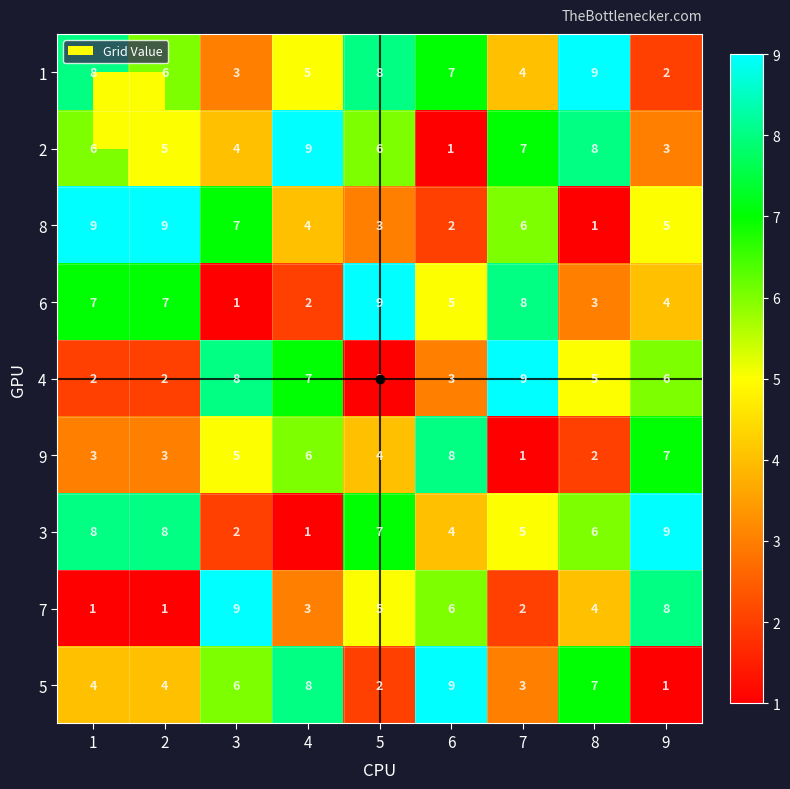

Count the 7 values in the range 2 to 6.

5